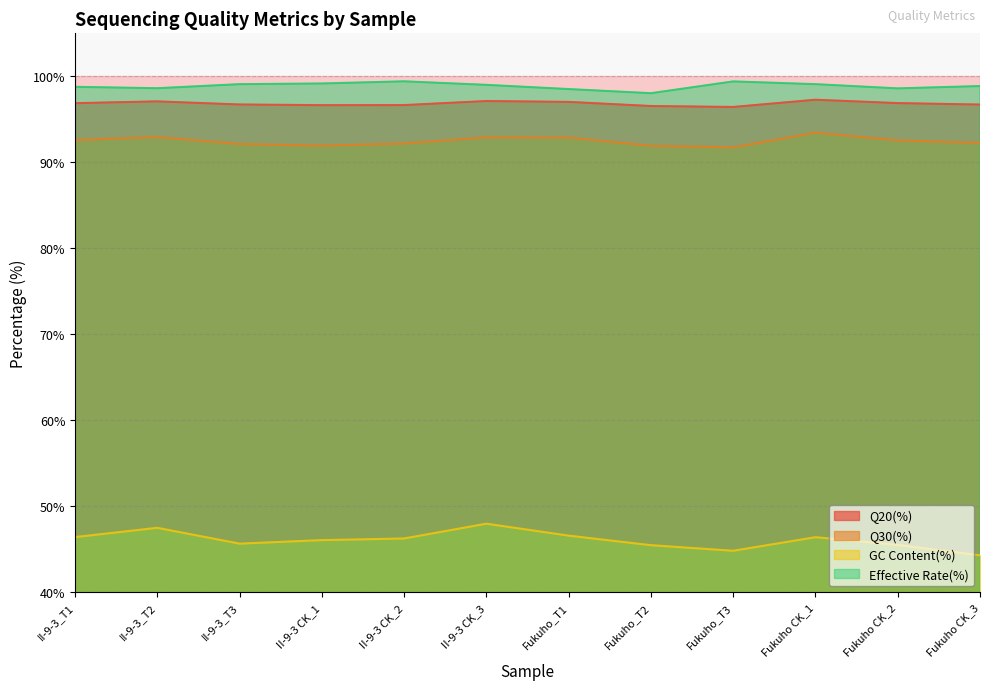

In Q30(%), how many points are lower than both neighbors (excluding endpoints)?

2